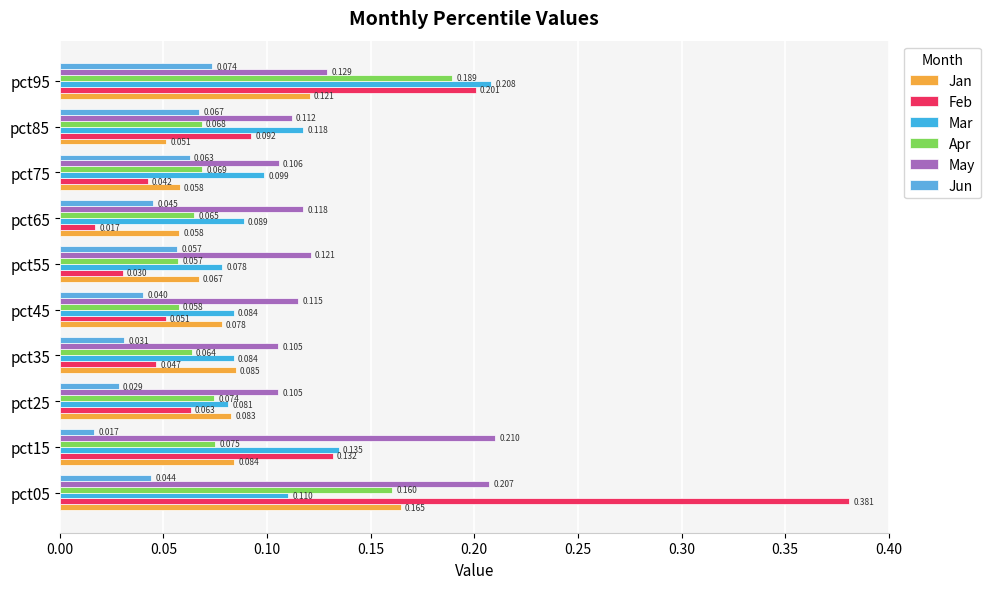

What are all the series names shown in the legend?

Jan, Feb, Mar, Apr, May, Jun